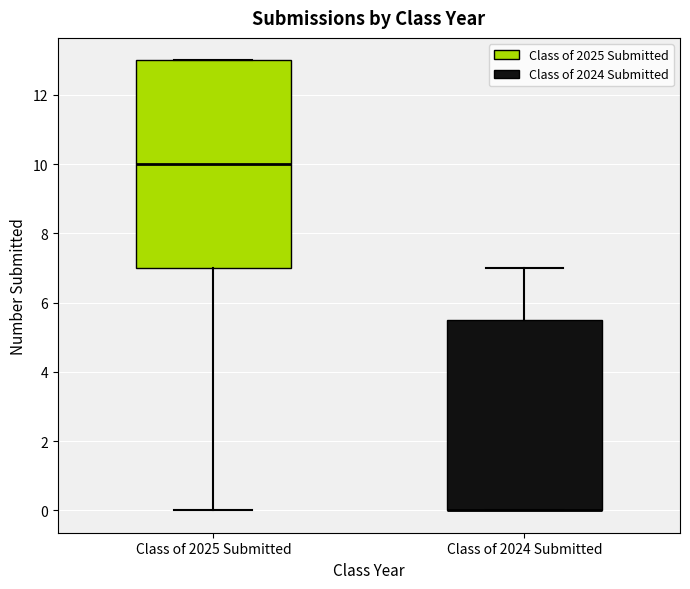

Where is the upper edge of the box for Class of 2024 Submitted on the y-axis? The values are not printed on the chart, so give them approximately, as read against the axis.

5.6